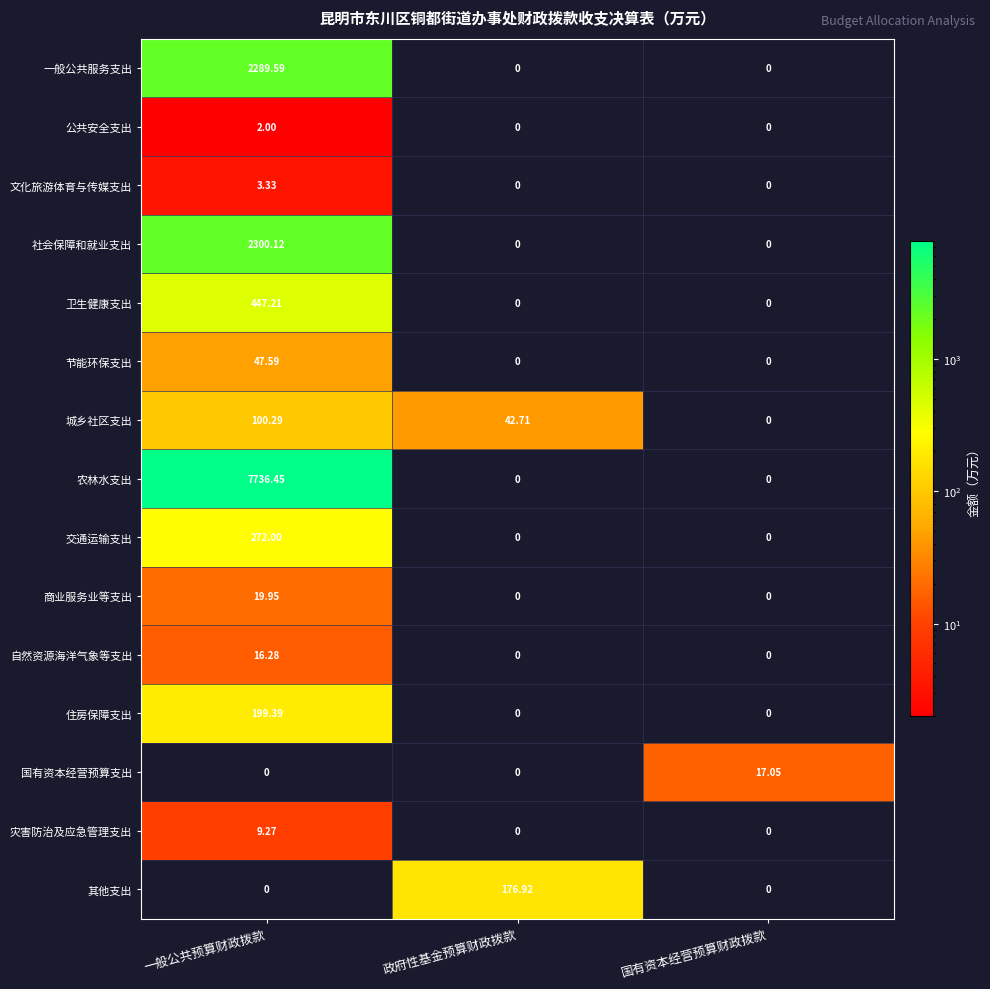

Is the value of 节能环保支出 at 国有资本经营预算财政拨款 greater than the value of 交通运输支出 at 一般公共预算财政拨款?

No